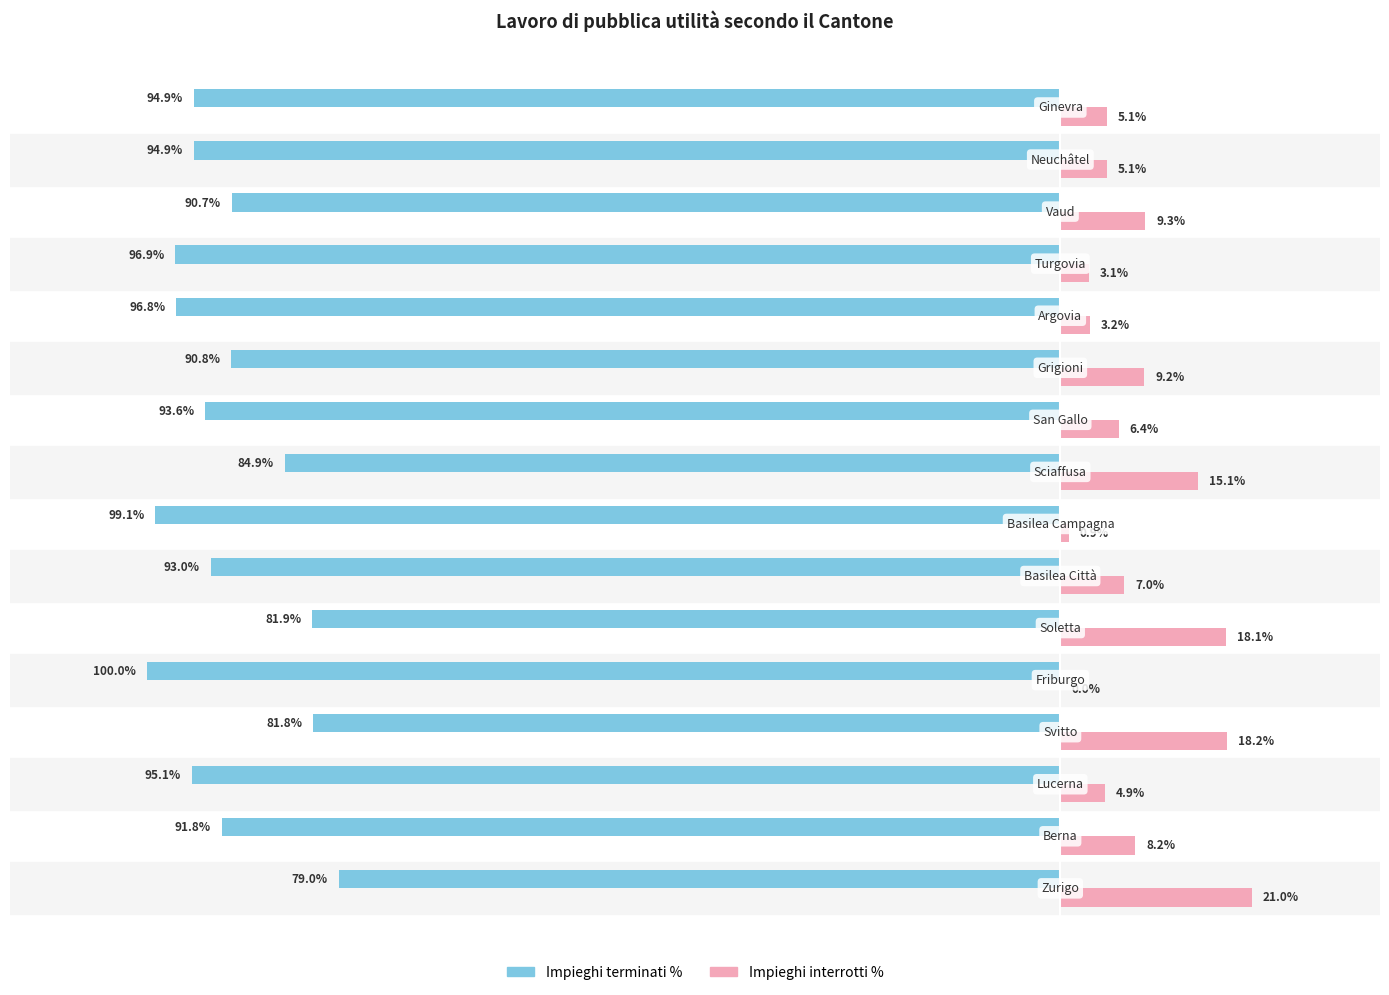

Which series has the largest total across all categories?

Impieghi interrotti %